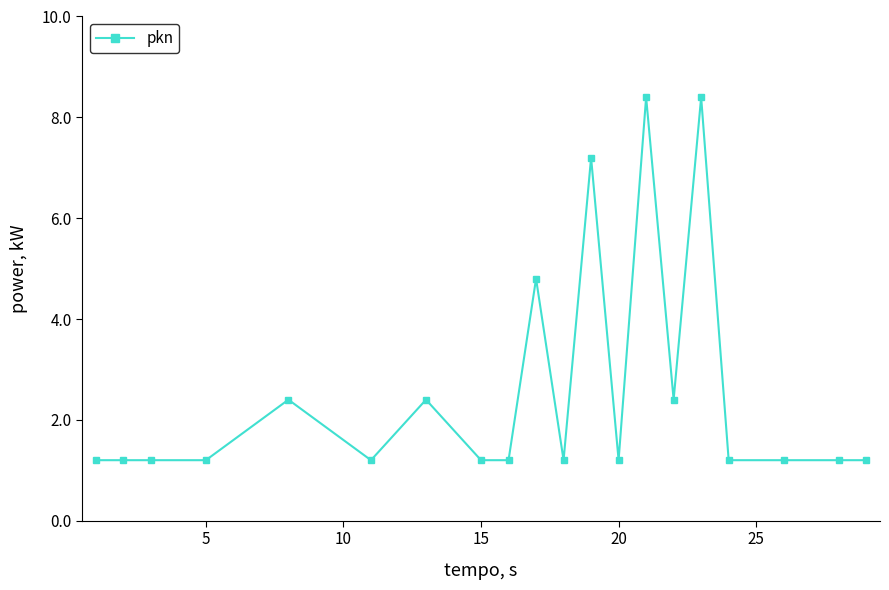

True or false: there are more than 0 points higher than both neighbors.

True